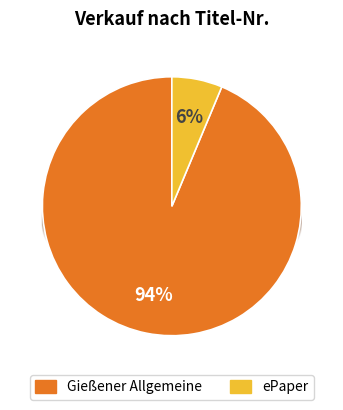

Which slice is the smallest?

ePaper